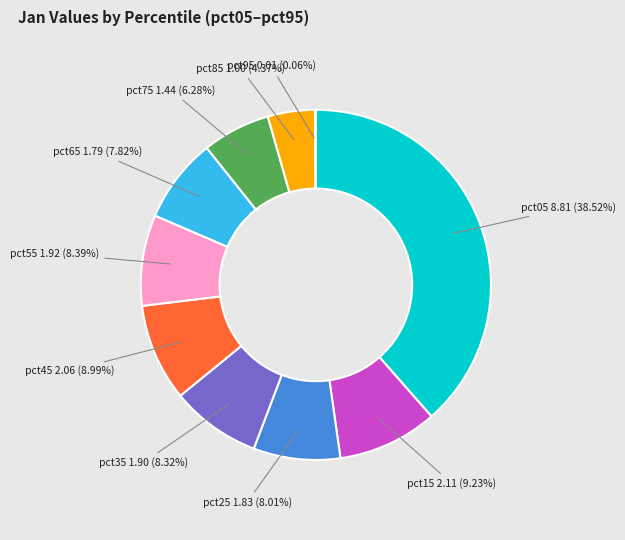

Does any single category account for the majority?

No